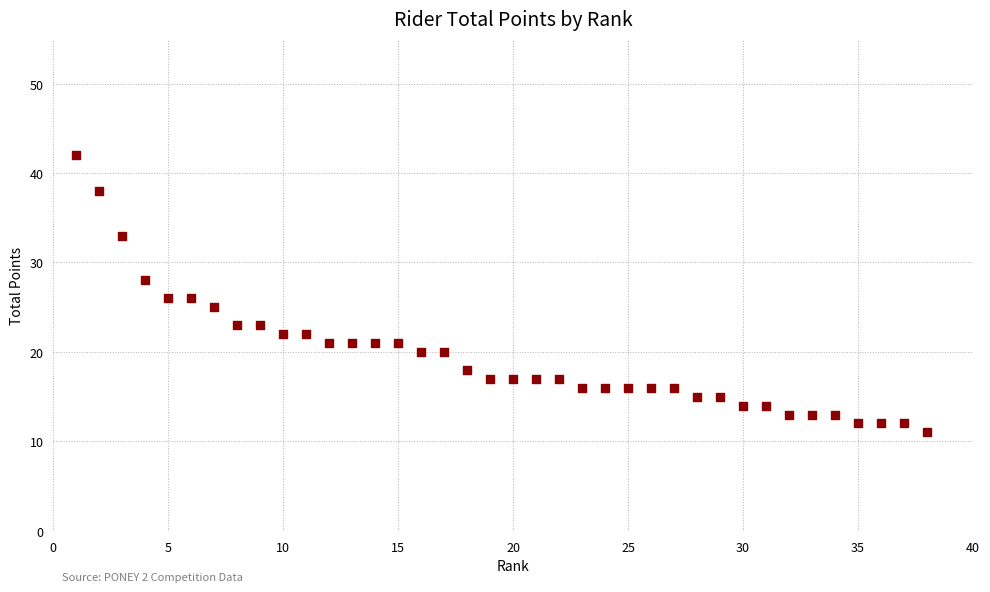

What is the range of X values (max minus min)?

37